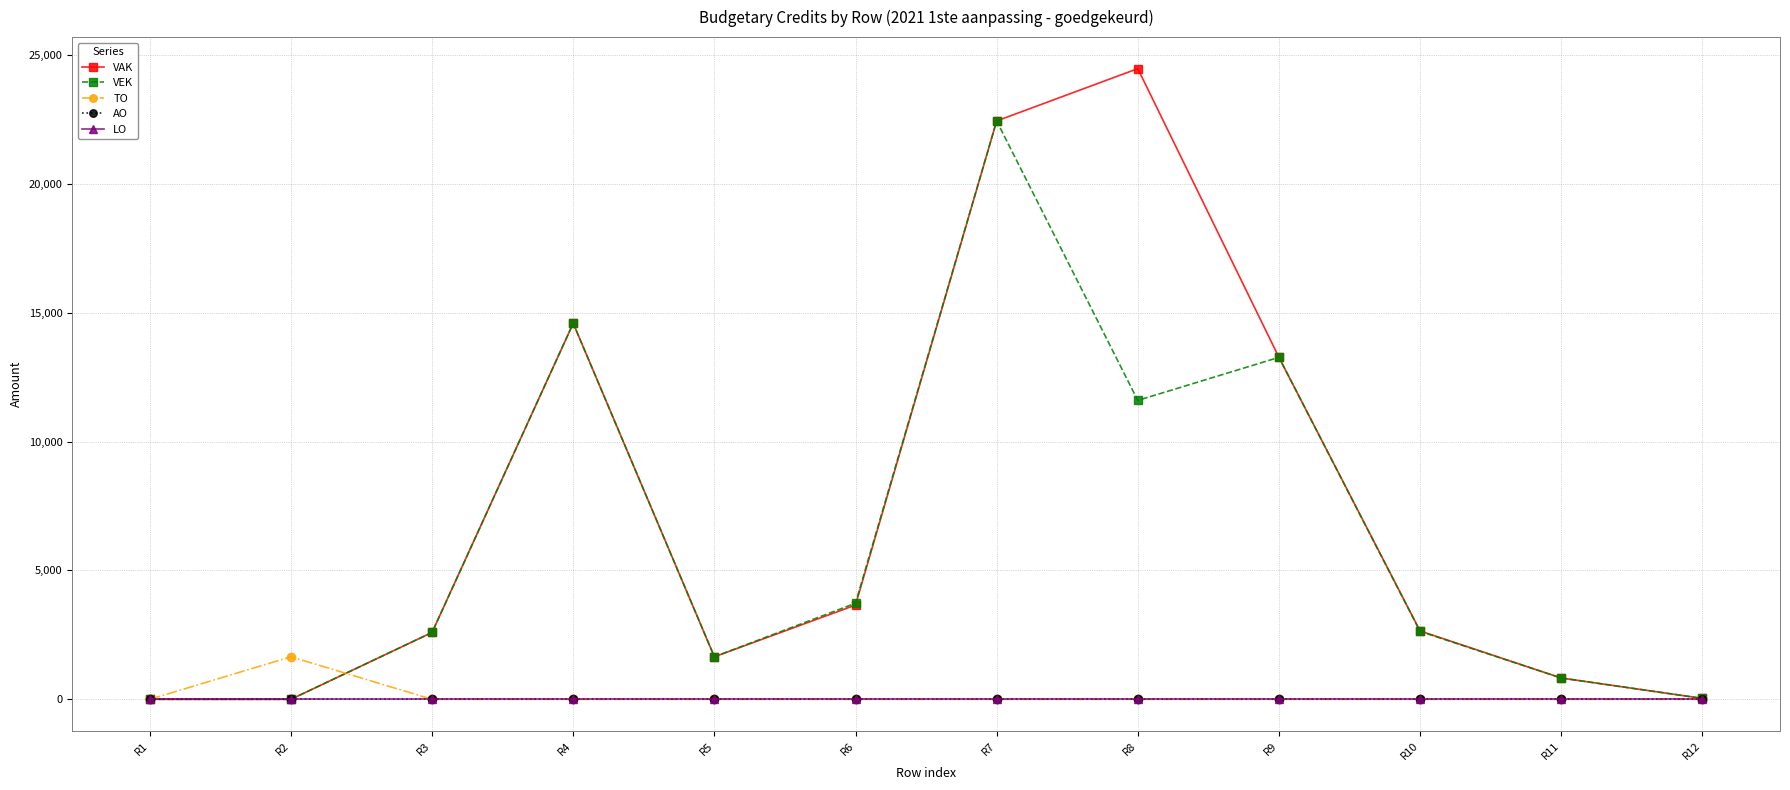

How many lines are shown in the chart?

5